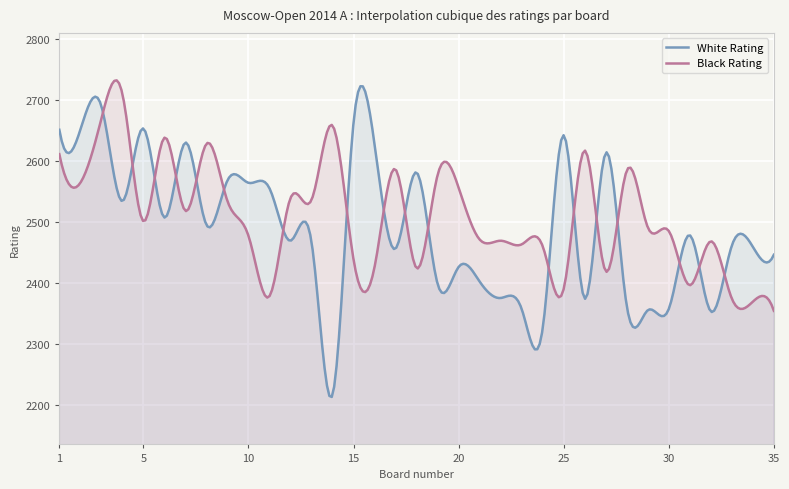

What is the total value across all series at 9?

5102